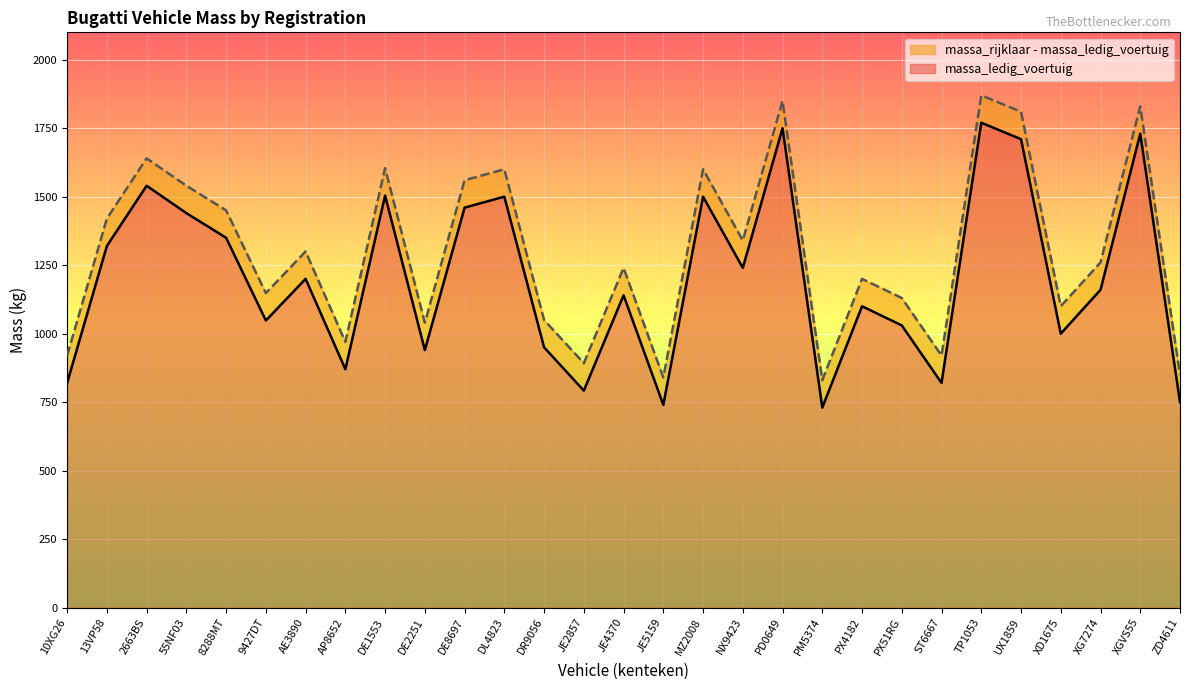

What is the average value of the massa_ledig_voertuig series?

1204